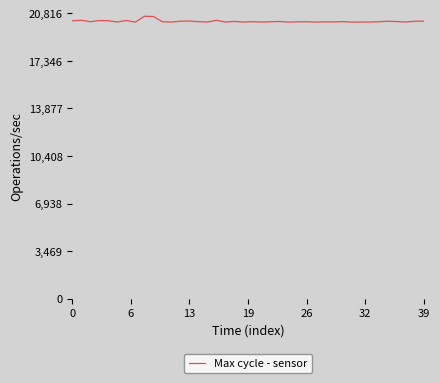

What is the maximum value shown in the chart?

20603